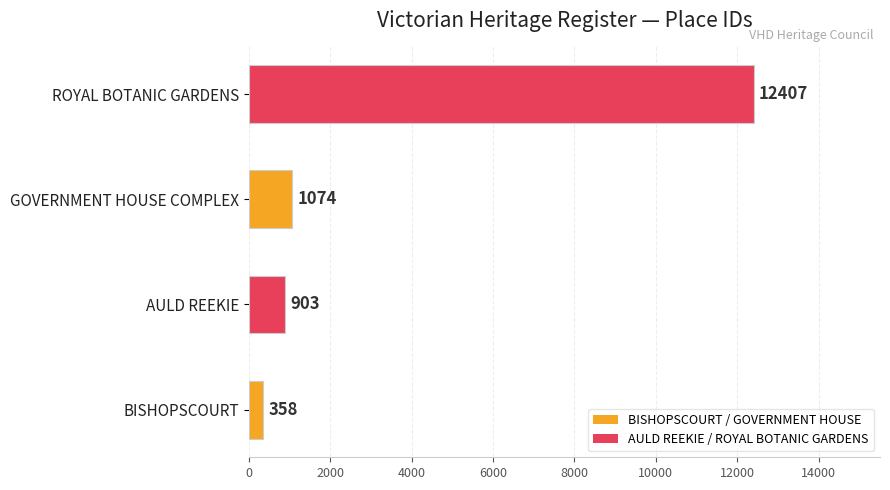

Which category has the highest value across all series?

ROYAL BOTANIC GARDENS